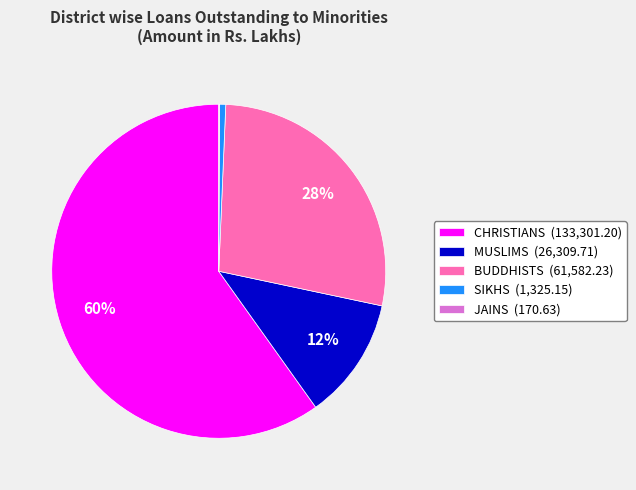

What is the largest slice in the pie chart?

CHRISTIANS